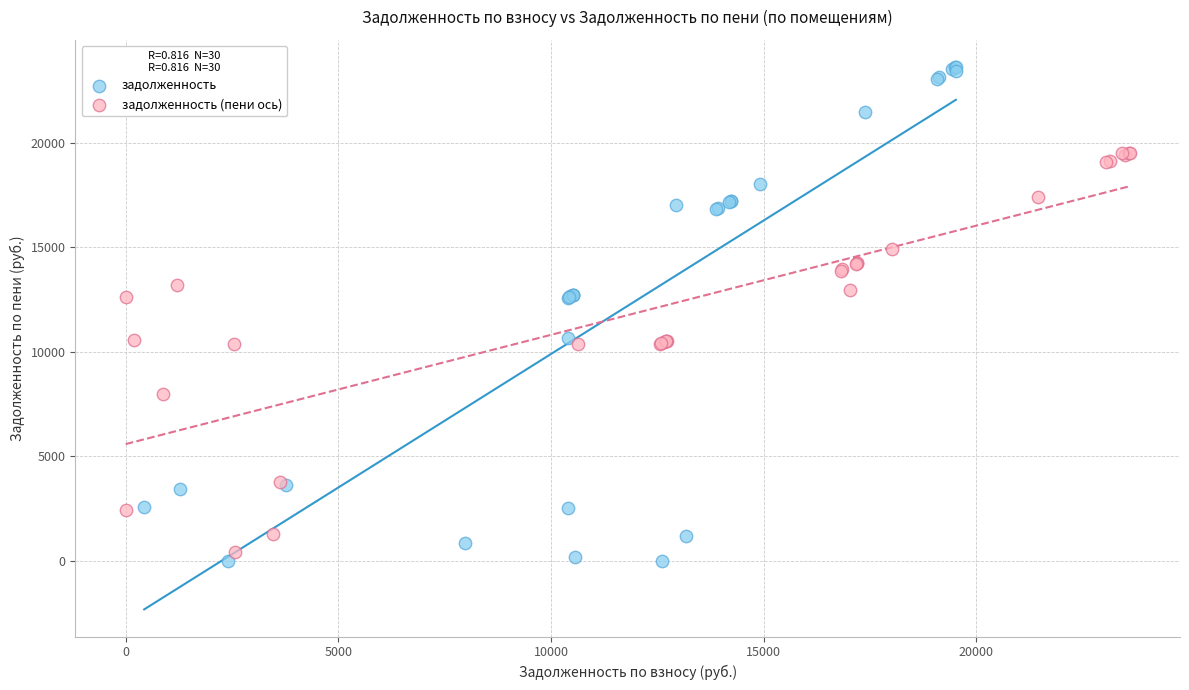

Which series contains the highest Y value?

задолженность